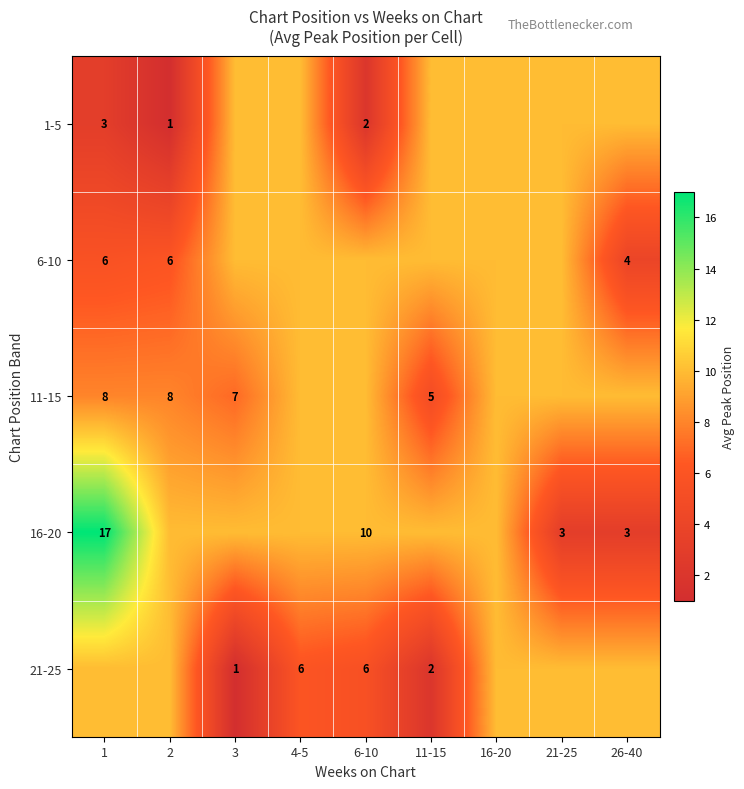

What is the sum of the 21-25 values at 6-10 and 3?

7